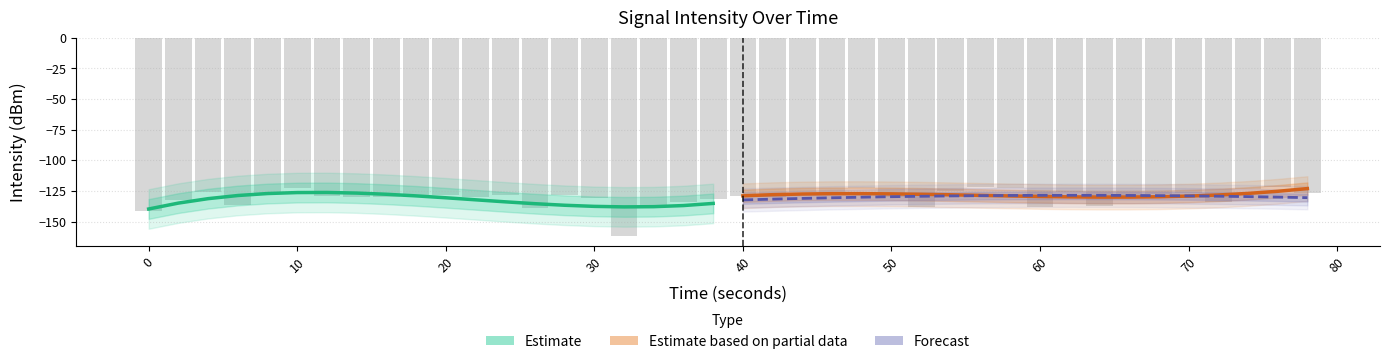

At which label does Forecast first exceed -129?

70